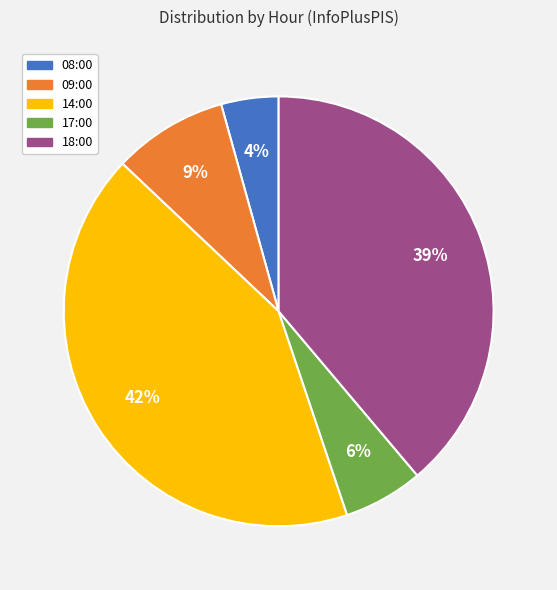

To the nearest percent, what portion does 14:00 represent?

42%